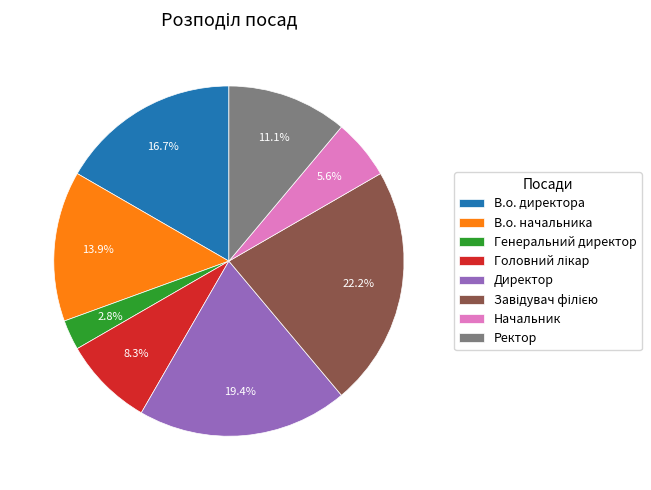

True or false: В.о. начальника accounts for 14% of the total.

True